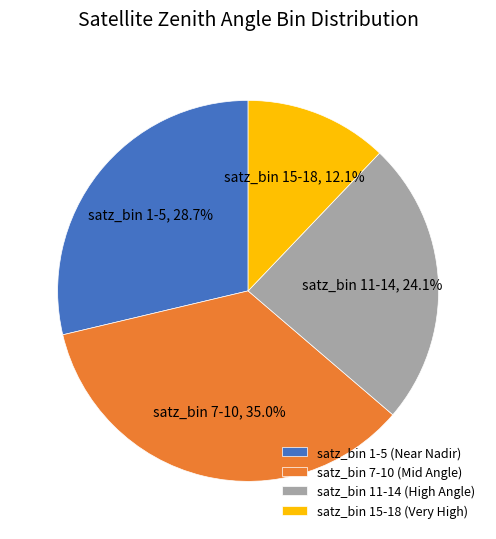

Combined, do satz_bin 15-18 (Very High) and satz_bin 7-10 (Mid Angle) account for over 50%?

No